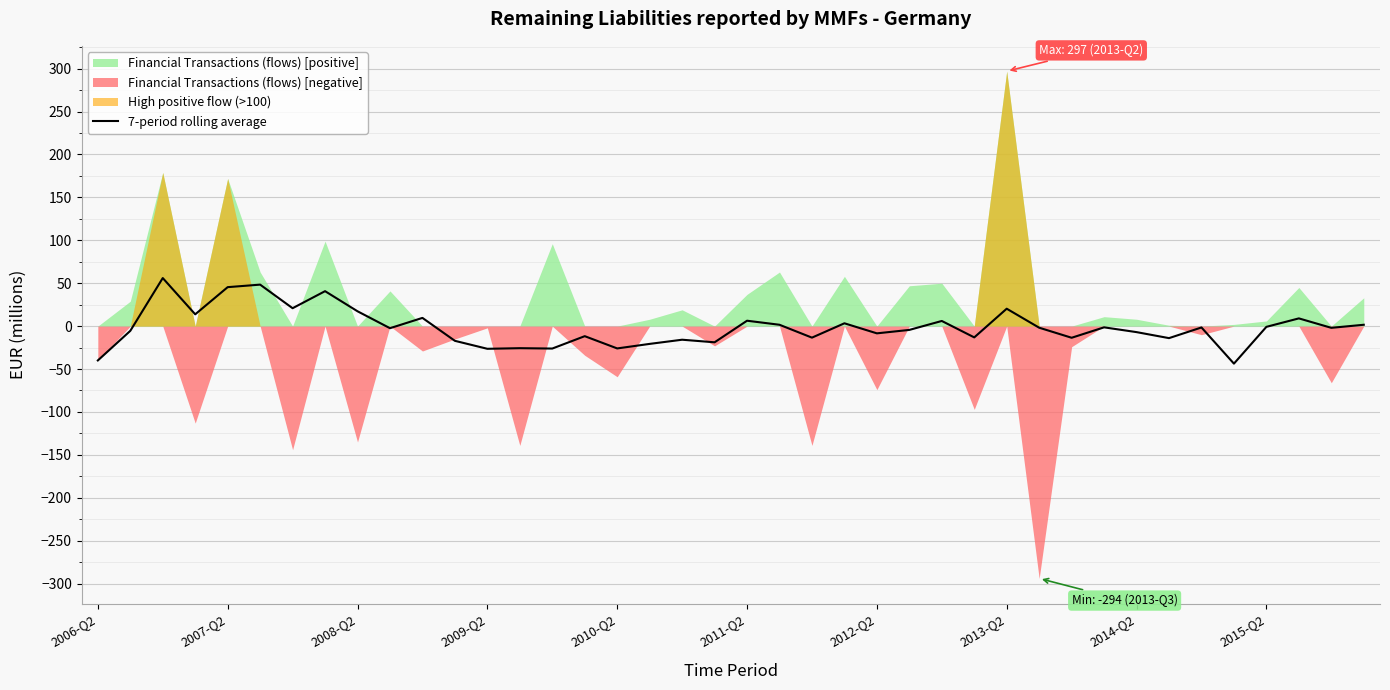

Does the chart display data point markers on the line(s)?

No